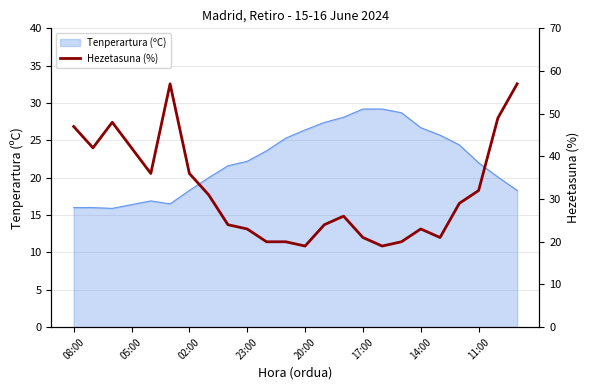

The value of Tenperartura (ºC) at 23:00 is 13.4. True or false?

False